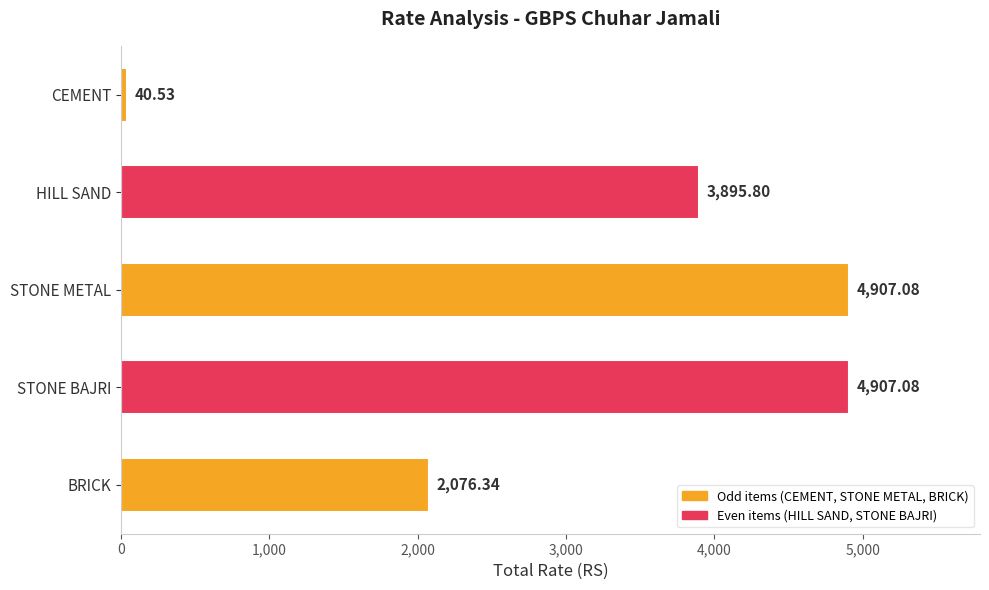

What is the smallest value displayed?

40.5